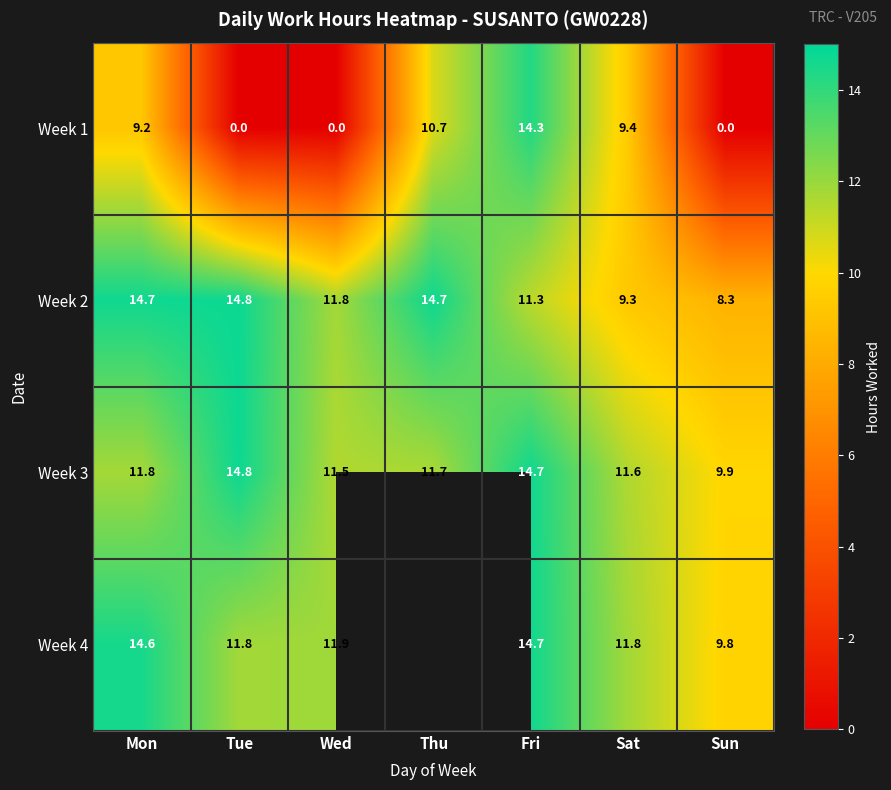

Is the value of Week 4 at Mon greater than the value of Week 2 at Wed?

Yes